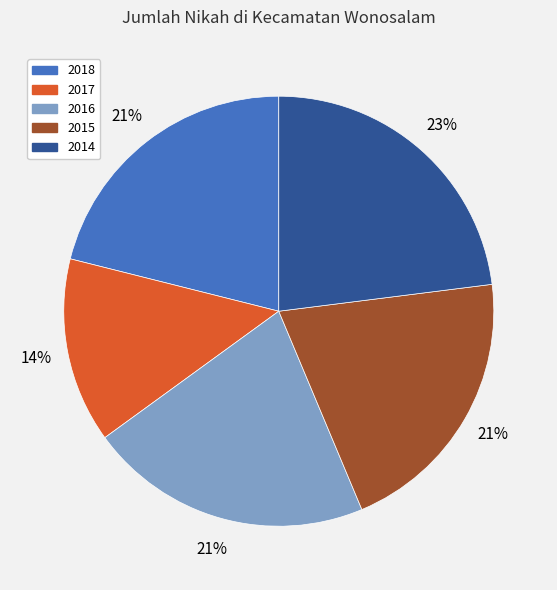

What percentage is the 2014 slice, to the nearest percent?

23%